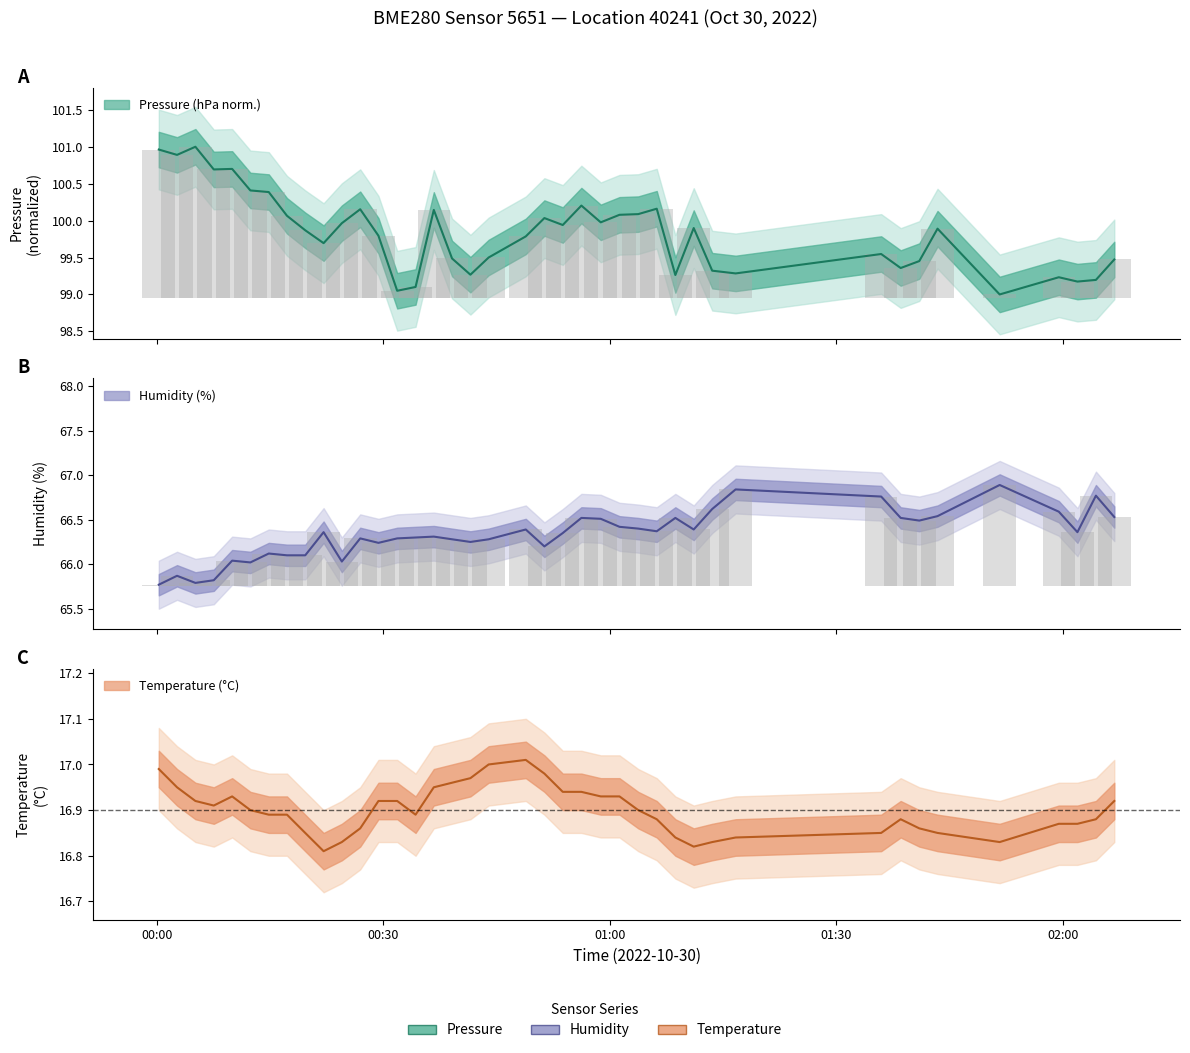

Does the chart contain any negative values?

No